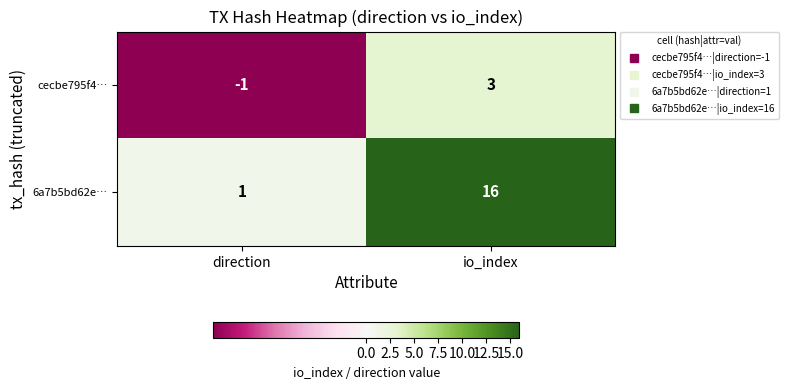

Reading left to right, what are all the values shown in this chart?

cecbe795f4…: direction=-1	io_index=3
6a7b5bd62e…: direction=1	io_index=16